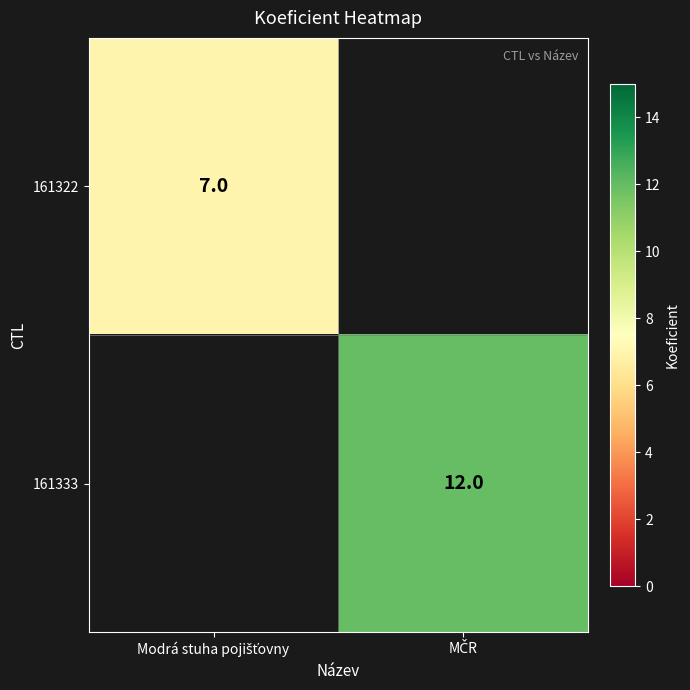

How many positive values does the 161333 series have?

1